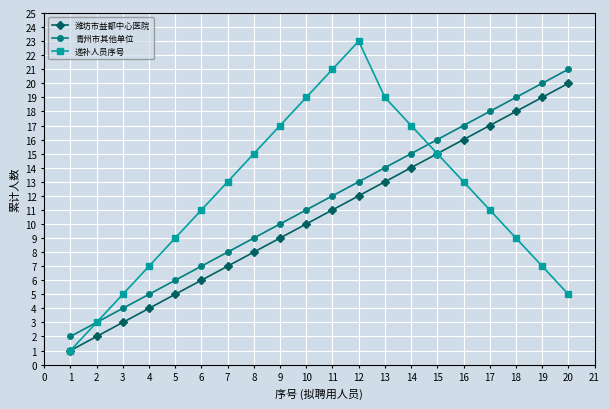

Rank the series by their average value, from lowest to highest.

潍坊市益都中心医院, 青州市其他单位, 递补人员序号